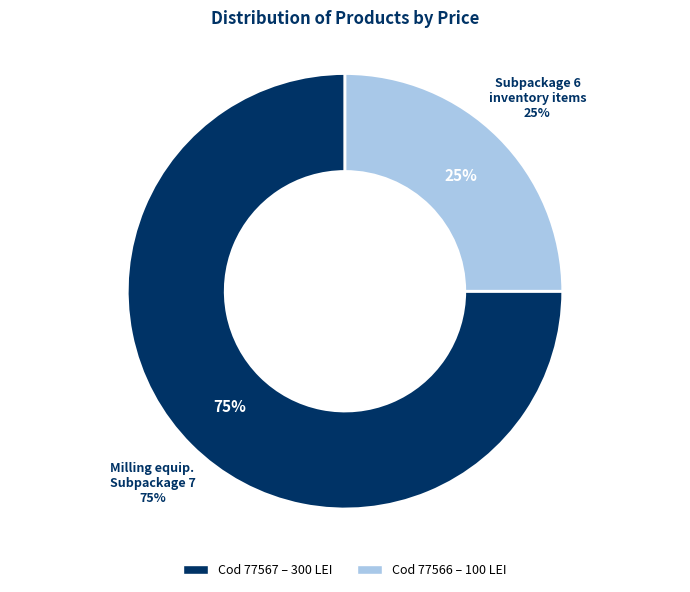

What is the ratio of the value at 77567 to the value at 77566?

3.0